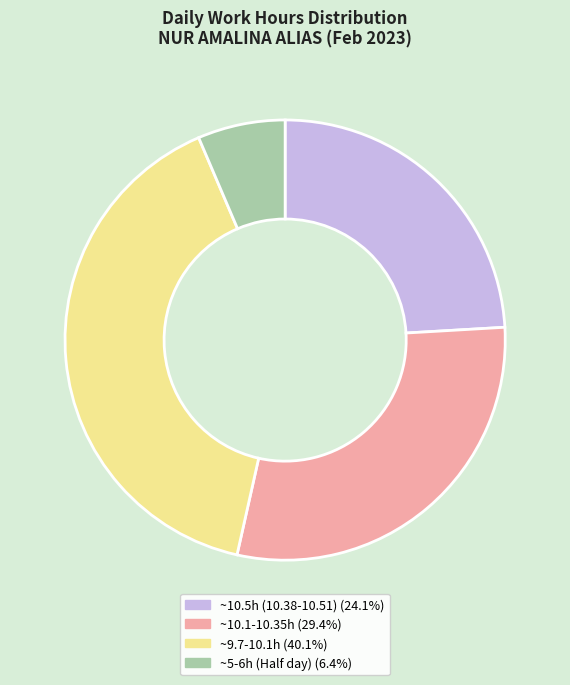

Is there any slice that represents more than half of the pie?

No